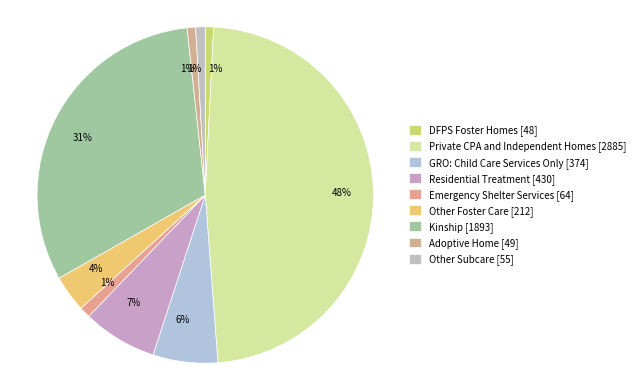

Which slice is the largest?

Private CPA and Independent Homes